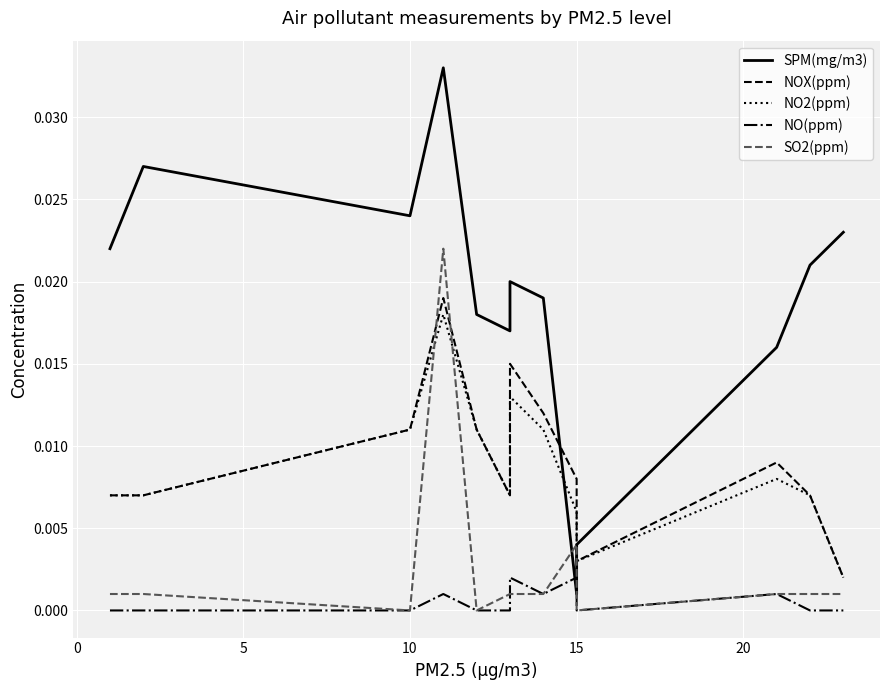

Is this an area chart (filled region under the line)?

No